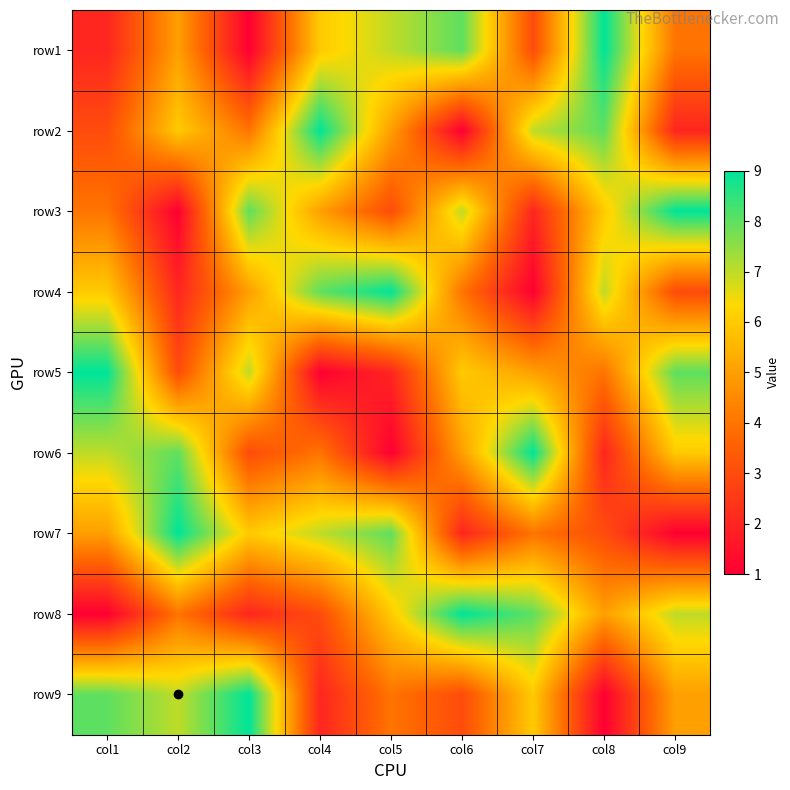

Between col7 and col5, which is larger?

col5